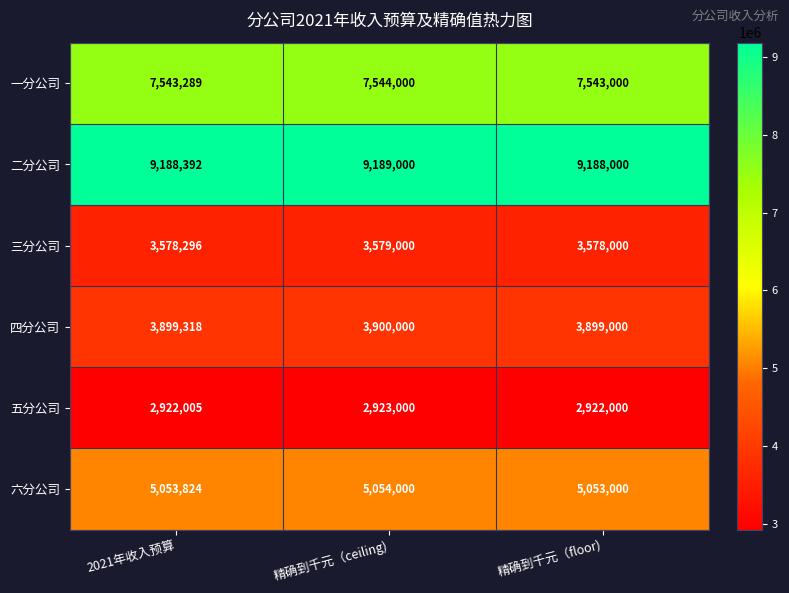

Reading right to left, extract all data points from this chart.

一分公司: 7543000	7544000	7543289
二分公司: 9188000	9189000	9188392
三分公司: 3578000	3579000	3578296
四分公司: 3899000	3900000	3899318
五分公司: 2922000	2923000	2922005
六分公司: 5053000	5054000	5053824